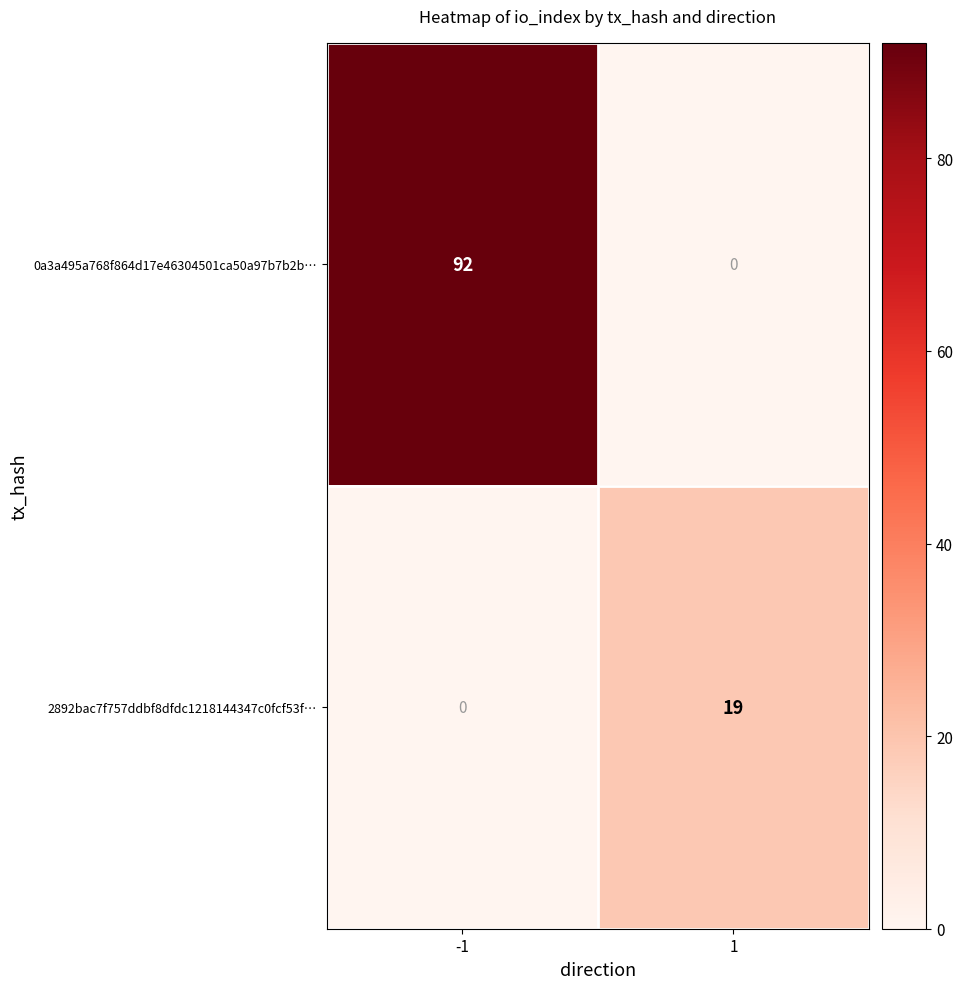

What is the spread (max minus min) of values at -1?

92